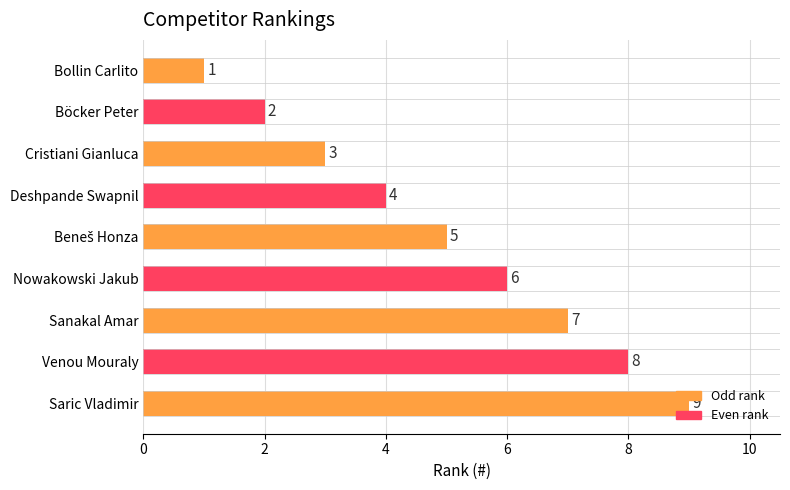

What is the maximum value shown in the chart?

9